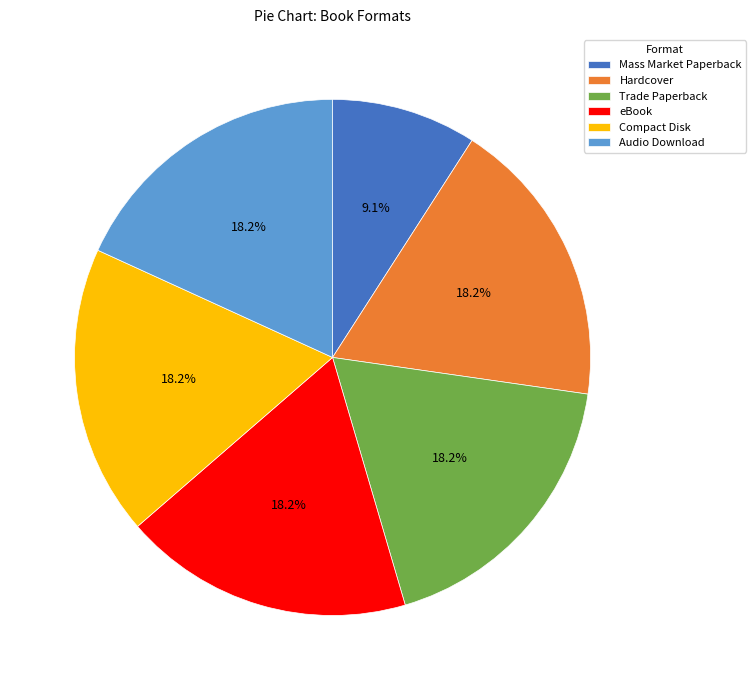

What is the total percentage of Hardcover and eBook?

36.4%